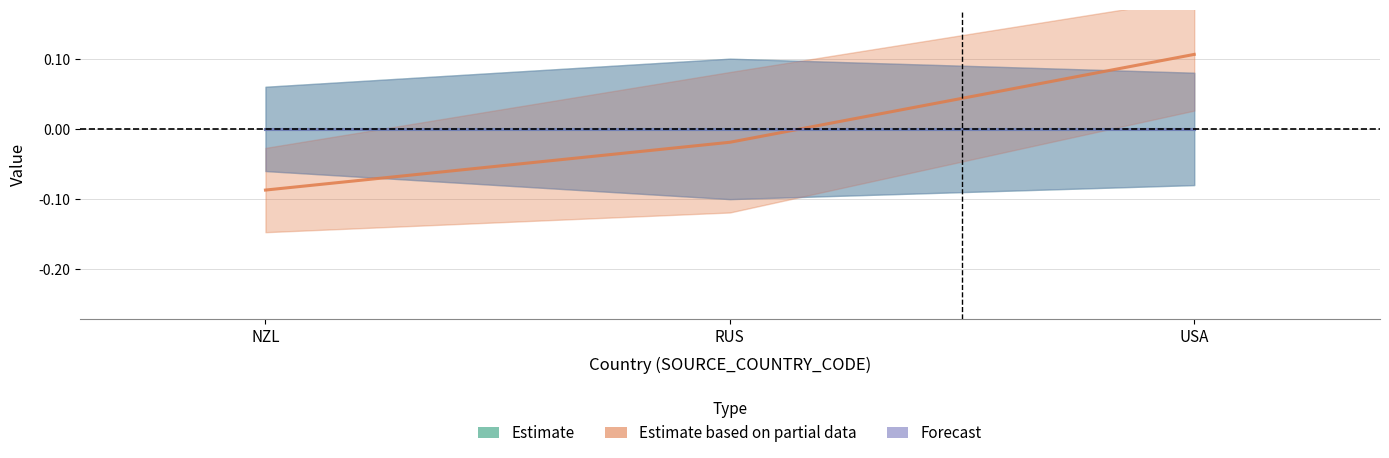

What is the difference between the Estimate based on partial data values at USA and NZL?

0.2